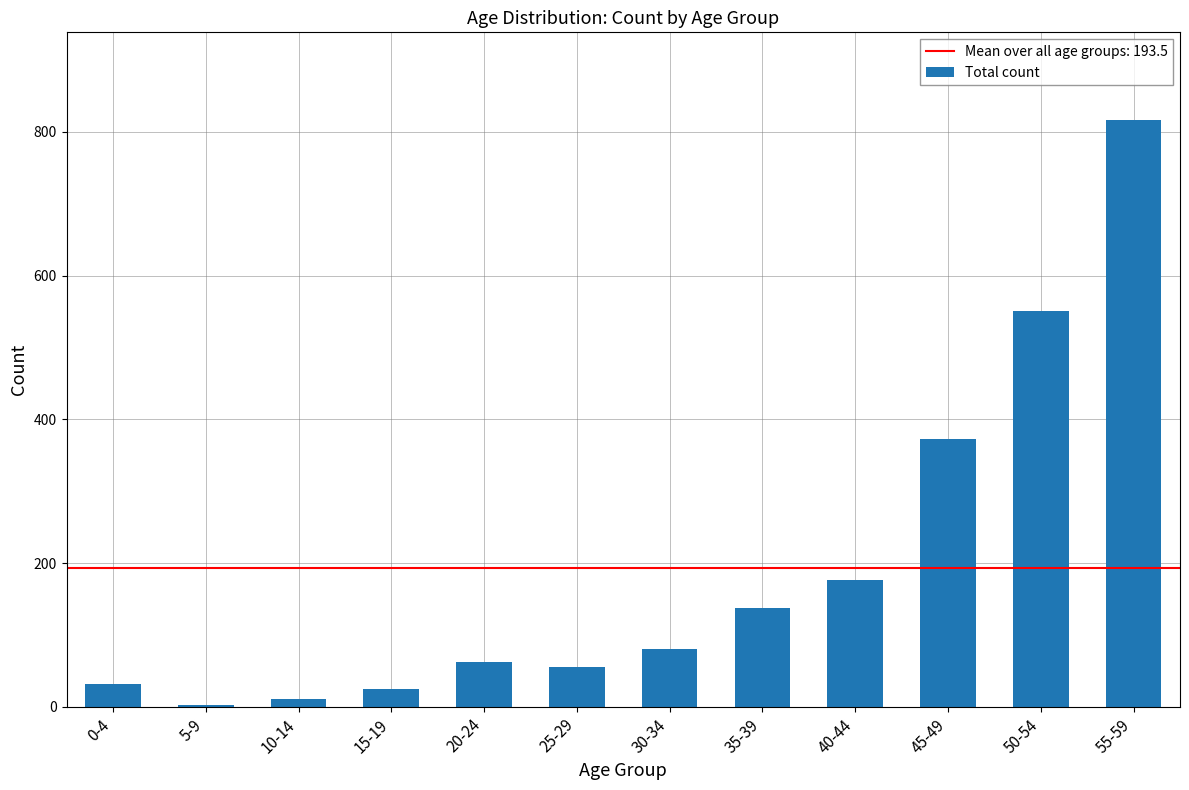

Which label corresponds to the smallest value in the chart?

5-9